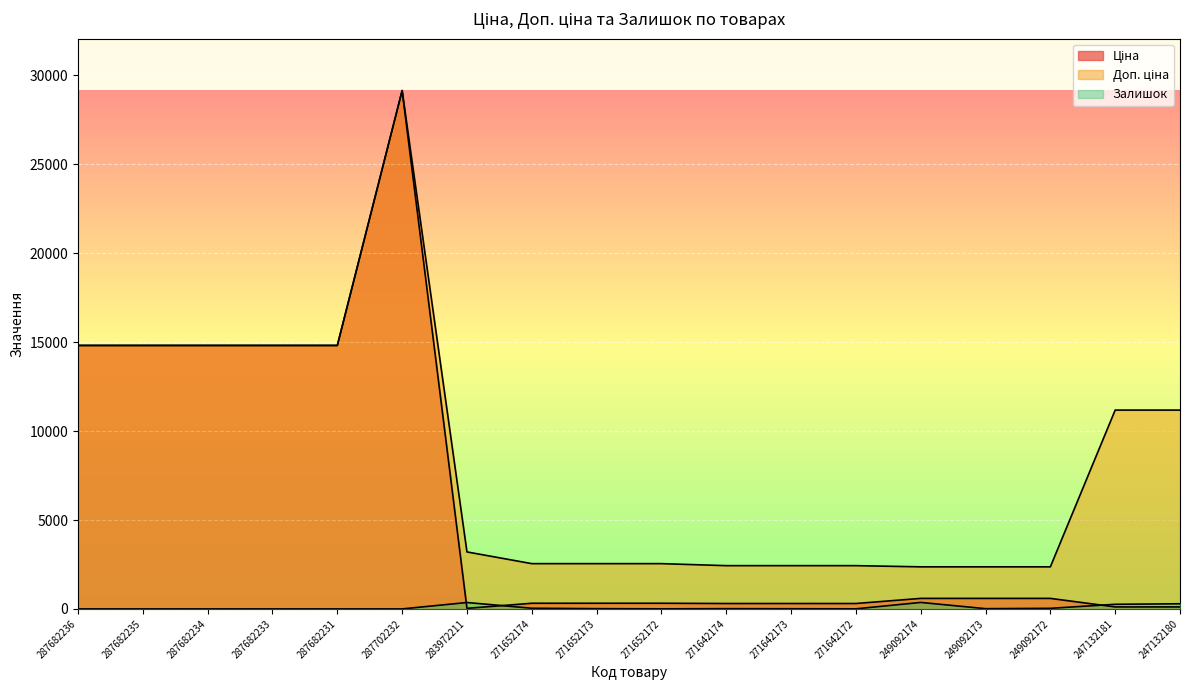

Reading right to left, what are all the values shown in this chart?

Ціна: 111.8	111.8	591.6	591.6	591.6	304.1	304.1	304.1	318.3	318.3	318.3	32.0	29152.3	14817.6	14817.6	14817.6	14817.6	14817.6
Доп. ціна: 11182.0	11182.0	2366.5	2366.5	2366.5	2432.8	2432.8	2432.8	2546.4	2546.4	2546.4	3205.0	29152.3	14817.6	14817.6	14817.6	14817.6	14817.6
Залишок: 290.0	260.0	33.0	14.0	365.0	5.0	10.0	14.0	5.0	15.0	38.0	360.0	0.0	0.0	0.0	0.0	0.0	0.0